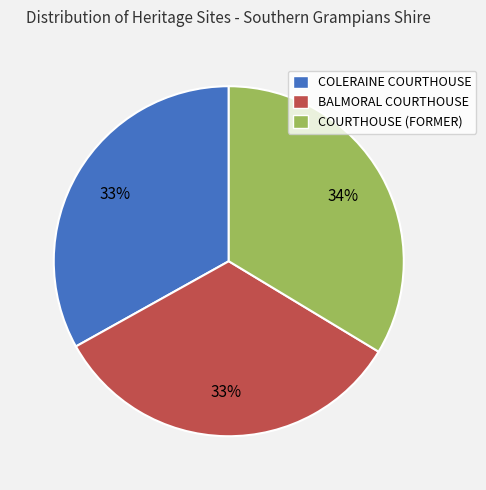

Is there any slice that represents more than half of the pie?

No